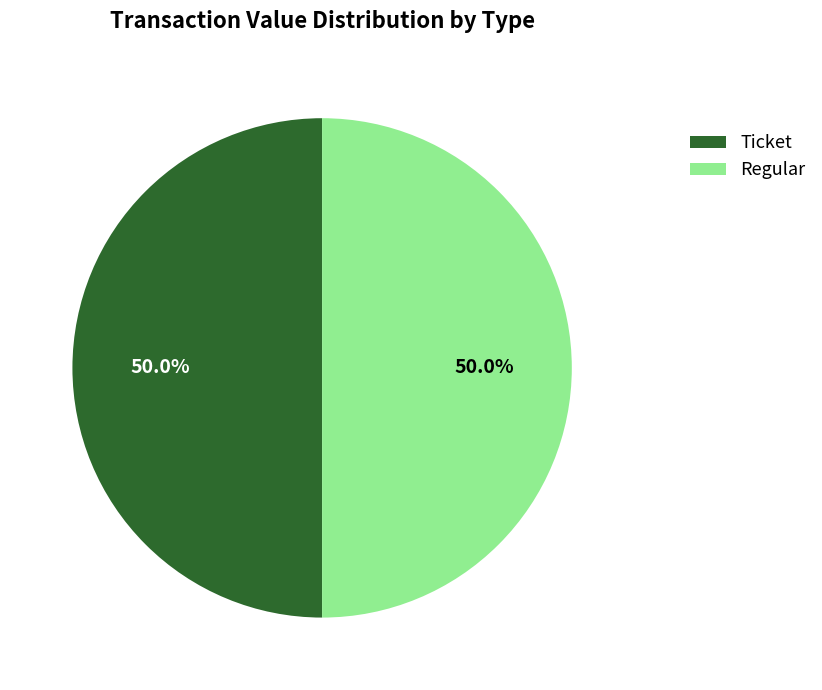

Approximately how many times larger is the value at Regular compared to Ticket?

1.0